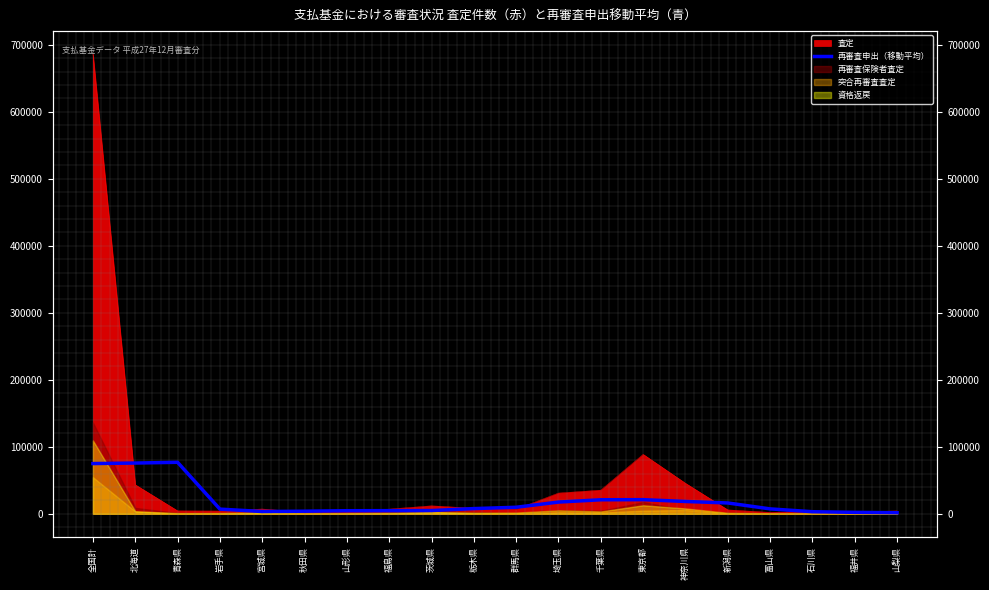

How many points are higher than both their immediate neighbors (excluding endpoints)?

2